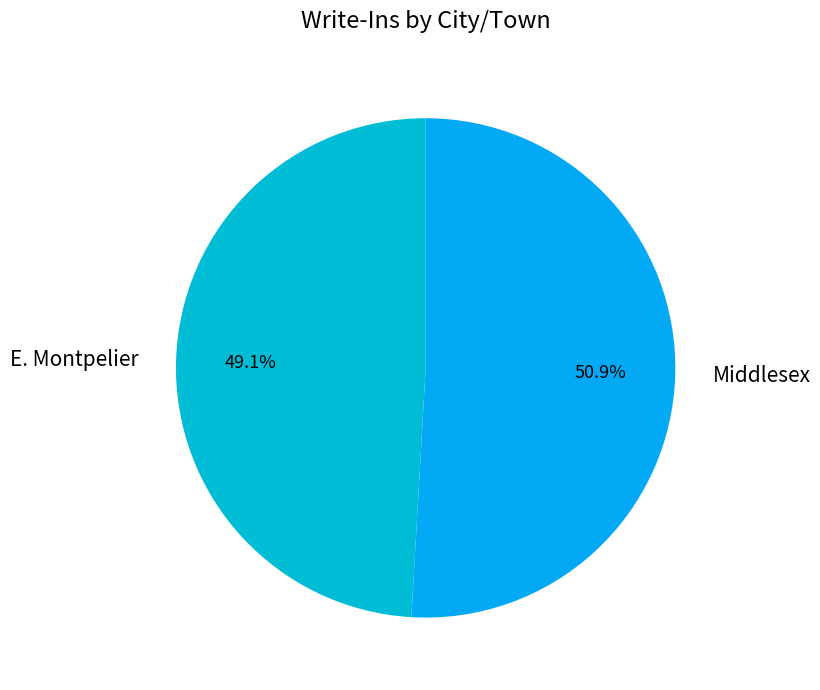

How many segments does this pie chart have?

2